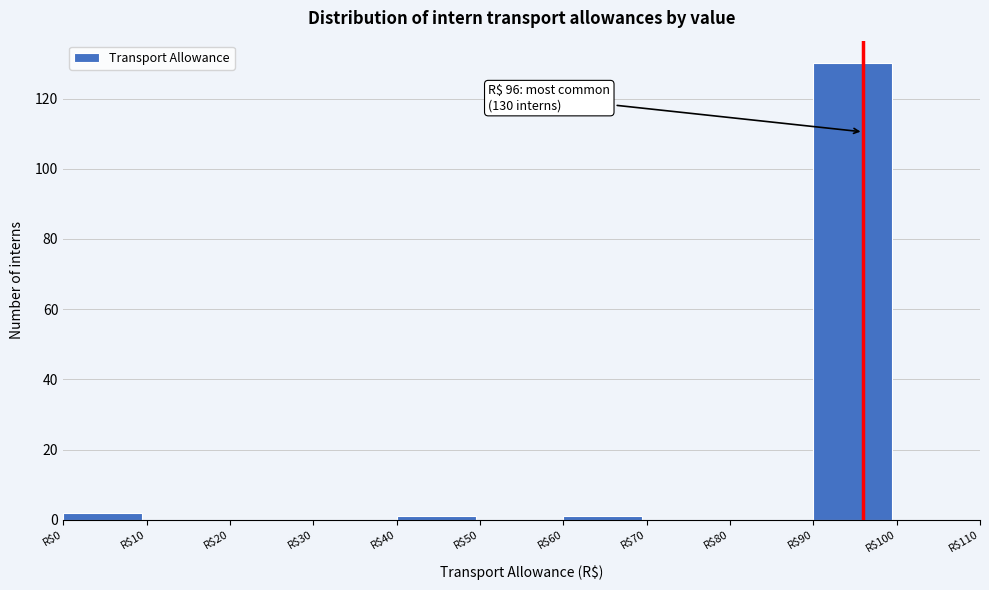

Over which range of the x-axis is the bar tallest?

90 to 100